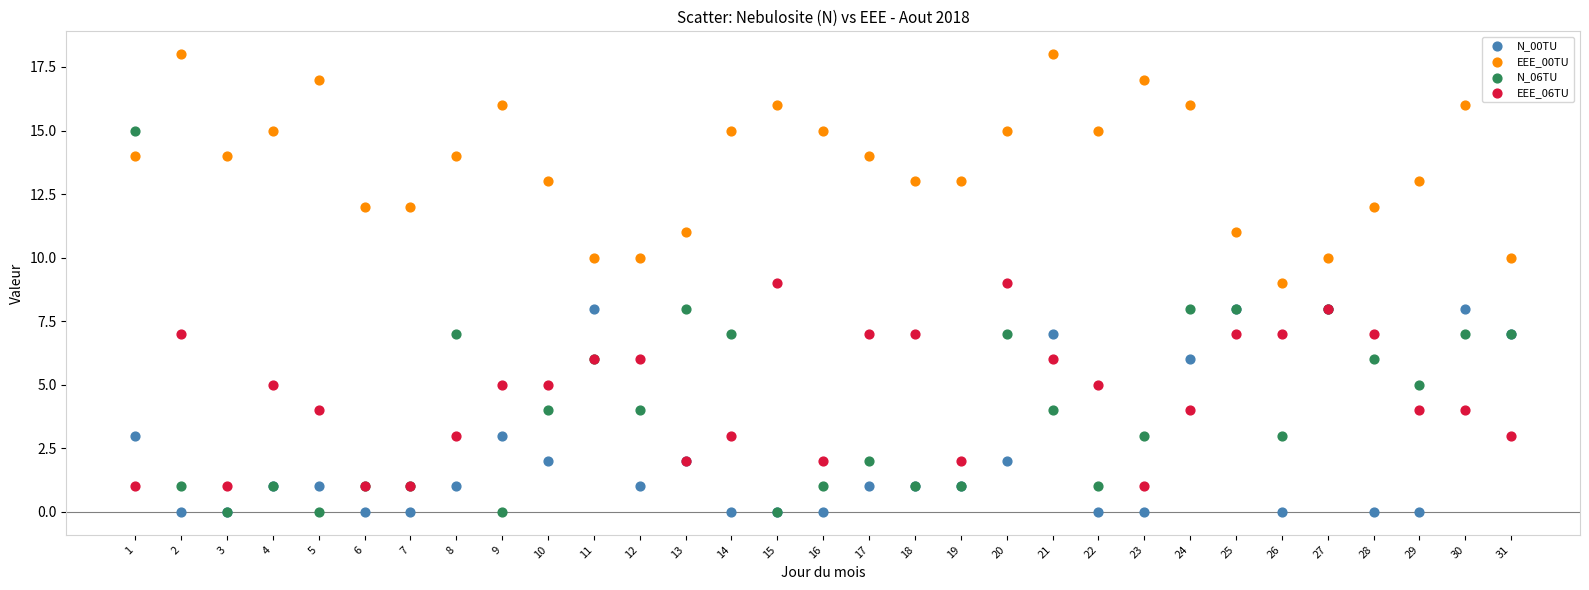

What are all the series names shown in the legend?

N_00TU, EEE_00TU, N_06TU, EEE_06TU